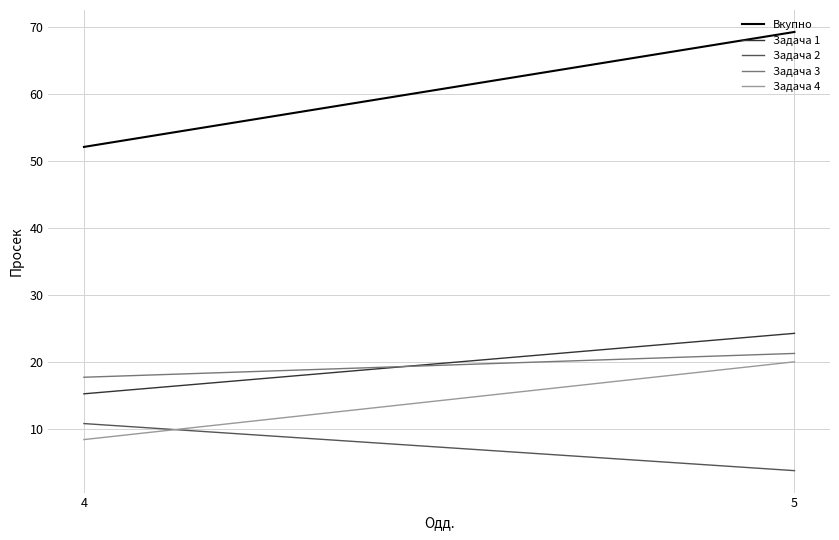

Which category has the lowest value in the Задача 3 series?

4